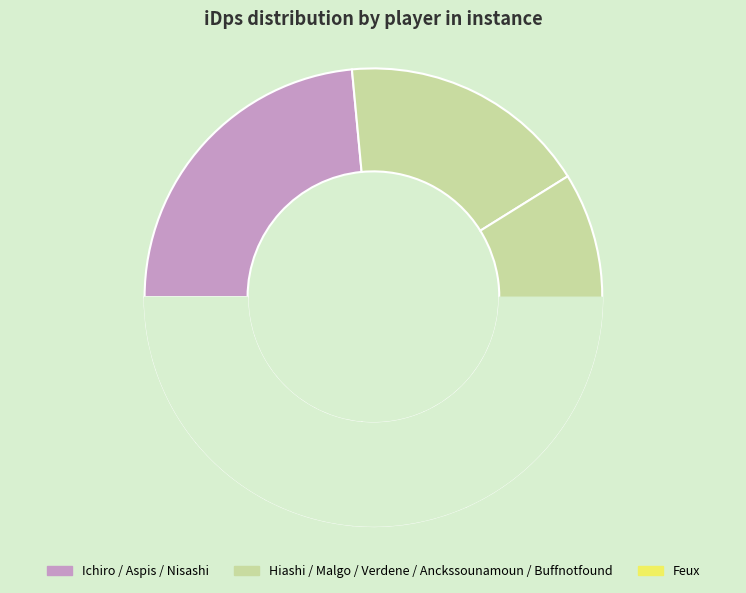

The Malgo slice represents 25% of the pie. True or false?

False